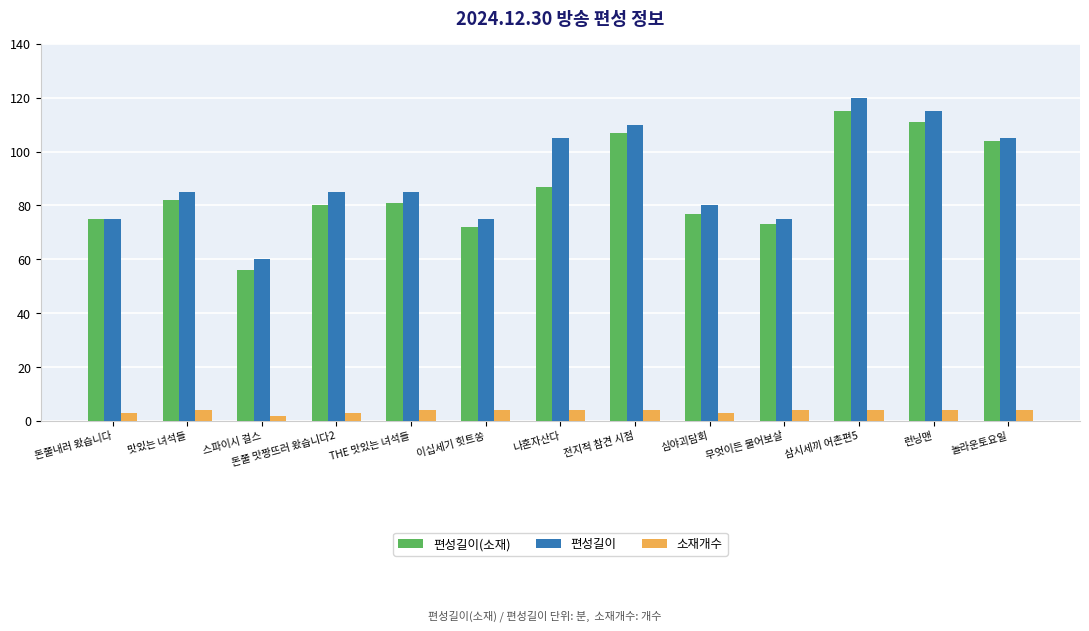

The value of 편성길이(소재) at 전지적 참견 시점 is 36. True or false?

False